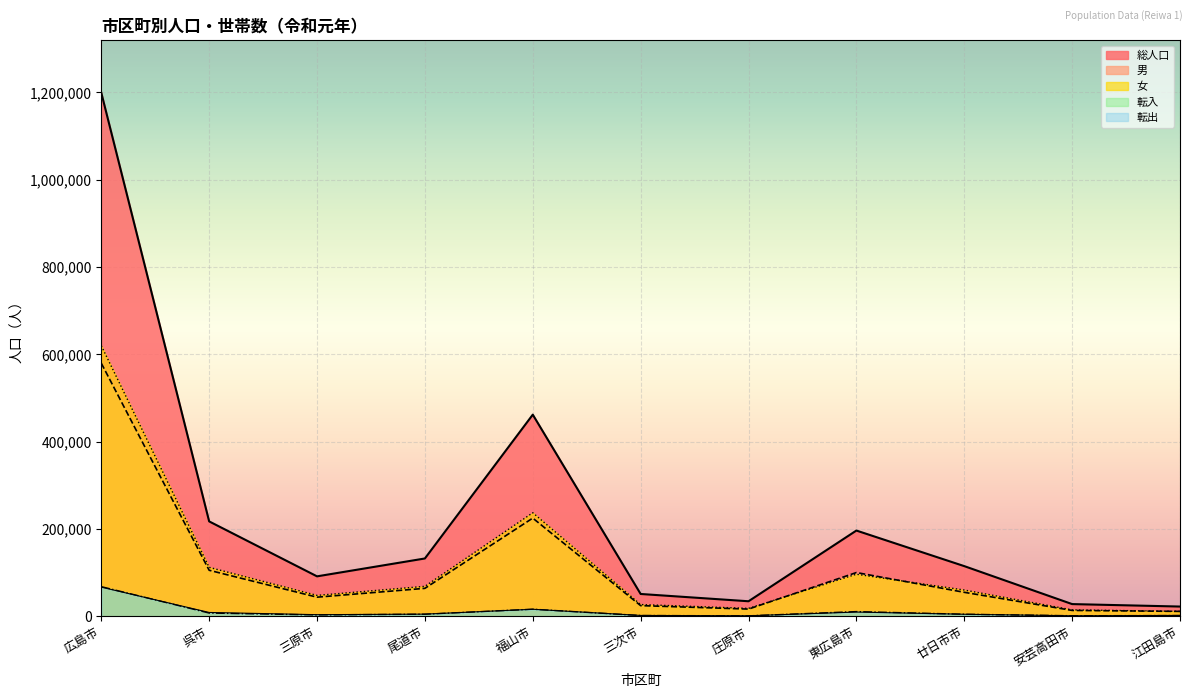

Rank the series by their maximum value, from lowest to highest.

転出, 転入, 男, 女, 総人口